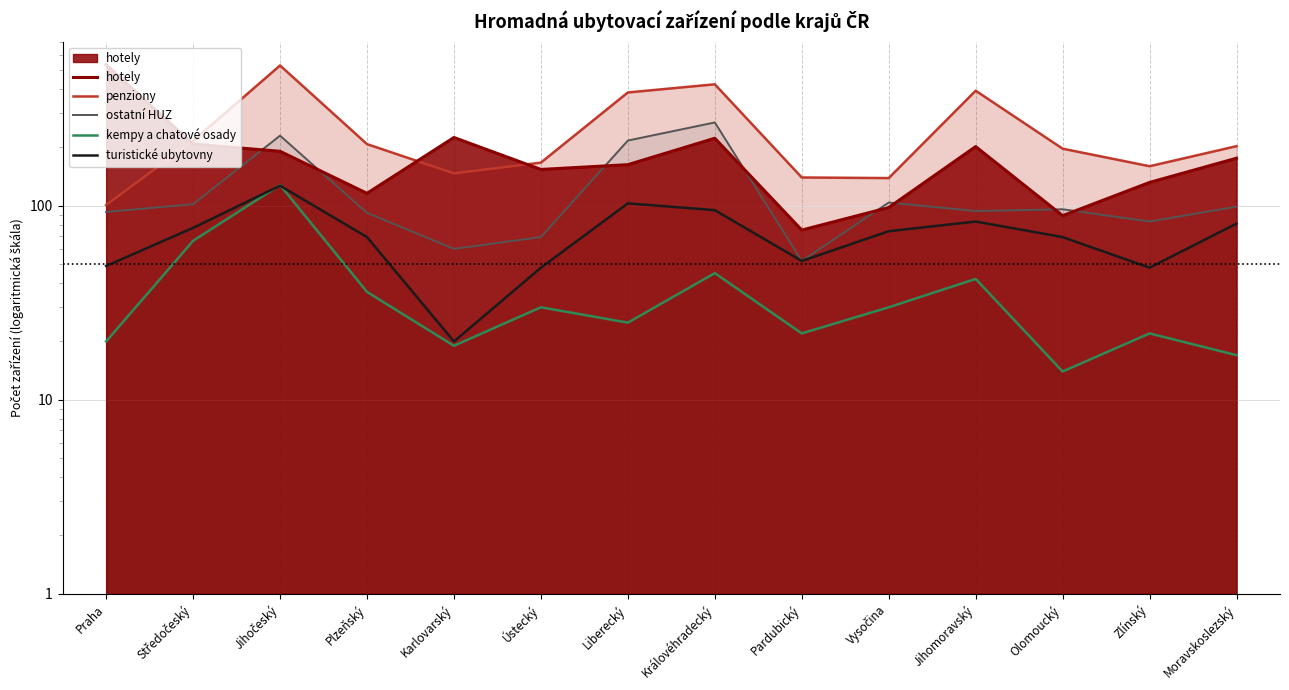

How many lines are shown in the chart?

5